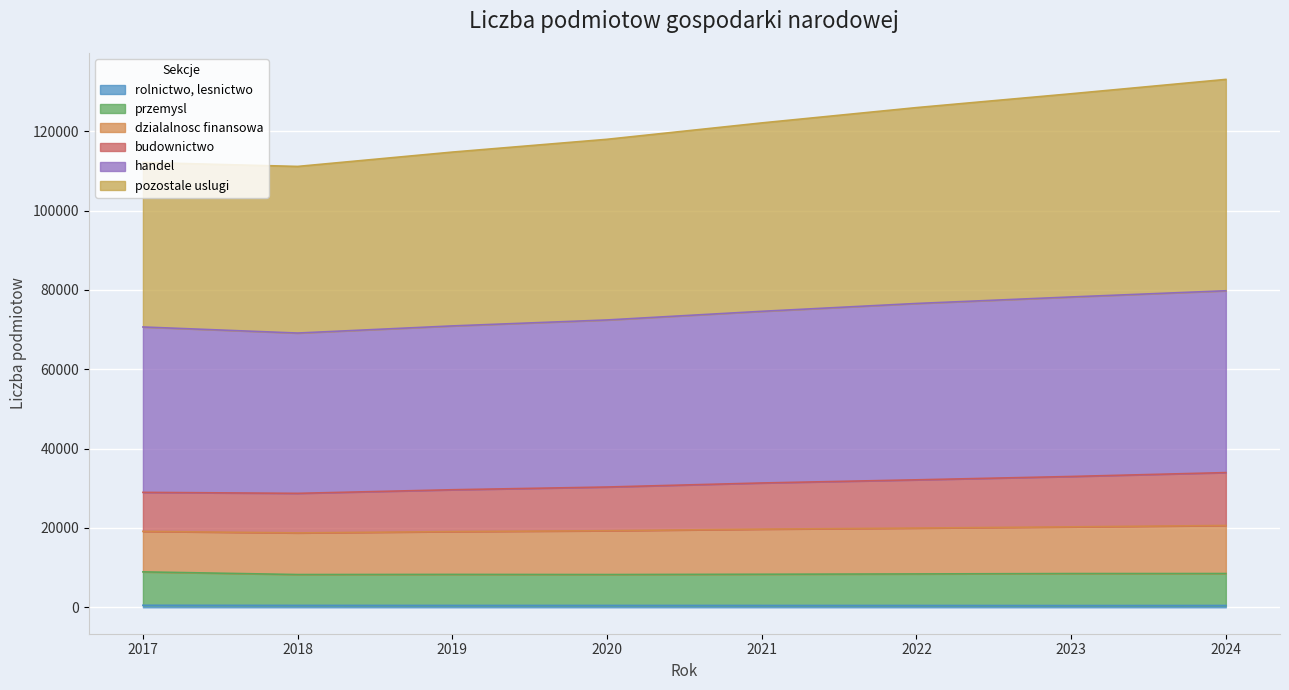

Where is the first local minimum for dzialalnosc finansowa?

2018